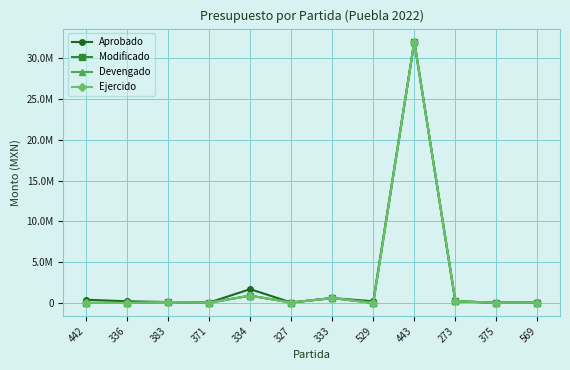

True or false: Devengado and Ejercido cross at least once.

False